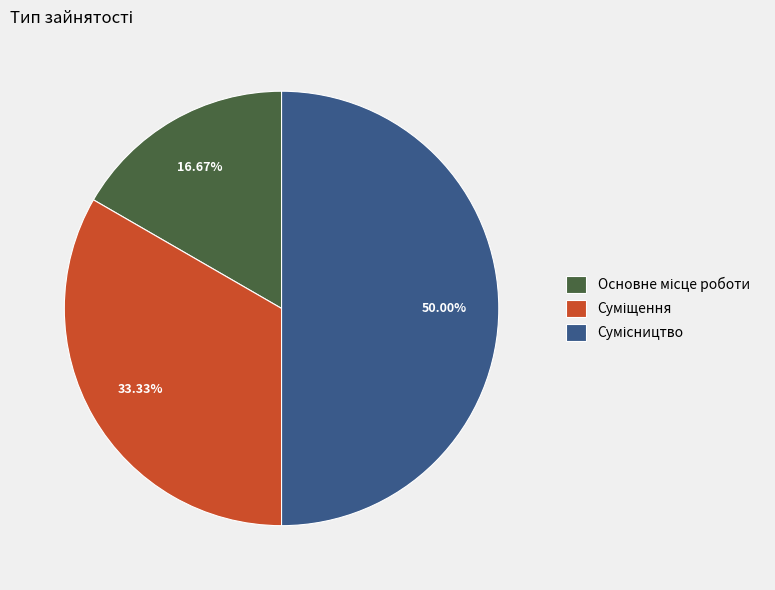

Count the number of slices in the pie.

3